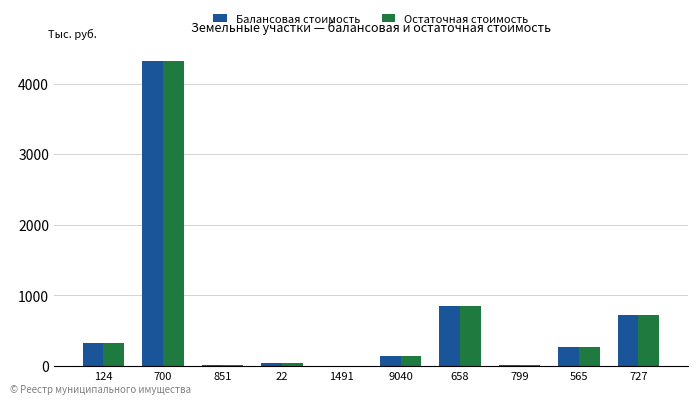

True or false: Балансовая стоимость has a value of 10.5 at 851.

True